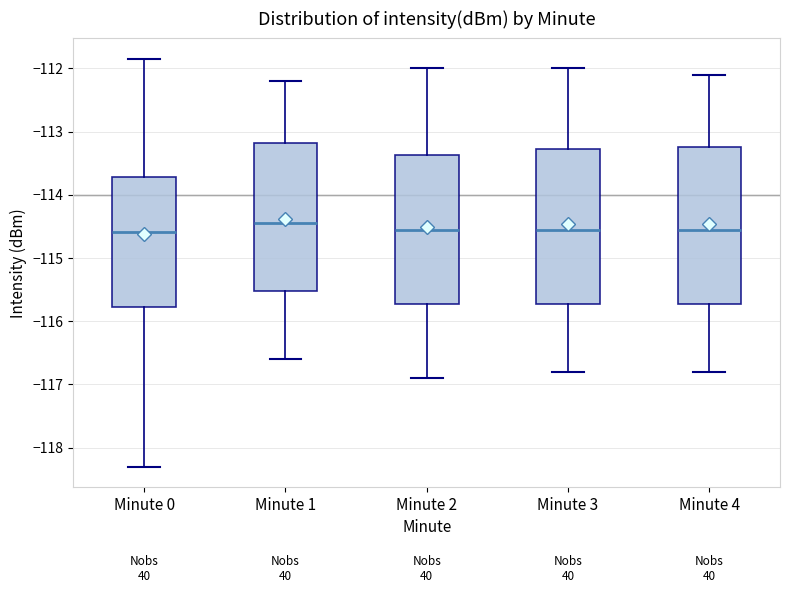

Reading left to right, read every box against the y-axis: the position of its median line, the range the box covers, and the ends of its whiskers. The values are not printed on the chart, so give them approximately, as read against the axis.

Minute 0: median -114.6, box -115.8 to -113.7, whiskers -118.3 to -111.8
Minute 1: median -114.4, box -115.5 to -113.2, whiskers -116.6 to -112.2
Minute 2: median -114.5, box -115.7 to -113.4, whiskers -116.9 to -112.0
Minute 3: median -114.5, box -115.7 to -113.3, whiskers -116.8 to -112.0
Minute 4: median -114.5, box -115.7 to -113.2, whiskers -116.8 to -112.1